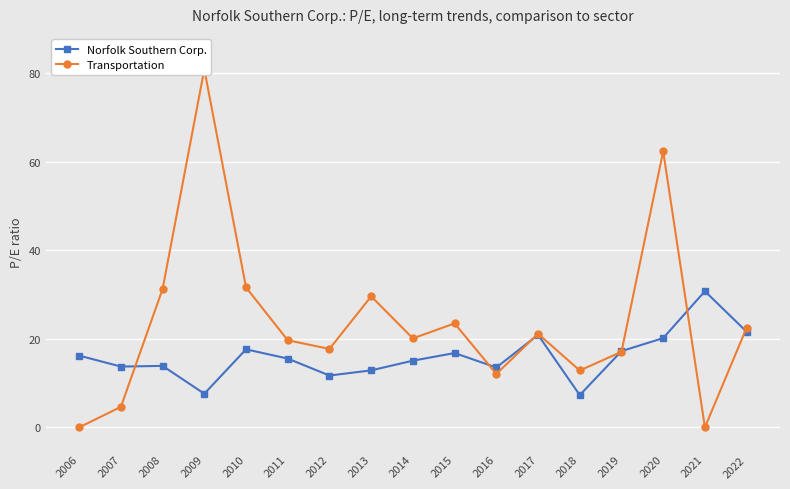

Reading right to left, list all the values displayed in this chart.

Norfolk Southern Corp.: 21.6	30.7	20.1	17.2	7.3	20.9	13.5	16.8	15.1	12.9	11.7	15.5	17.6	7.6	13.9	13.7	16.2
Transportation: 22.5	0.0	62.3	17.1	12.8	21.1	12.1	23.5	20.1	29.6	17.7	19.7	31.6	80.8	31.2	4.6	0.0